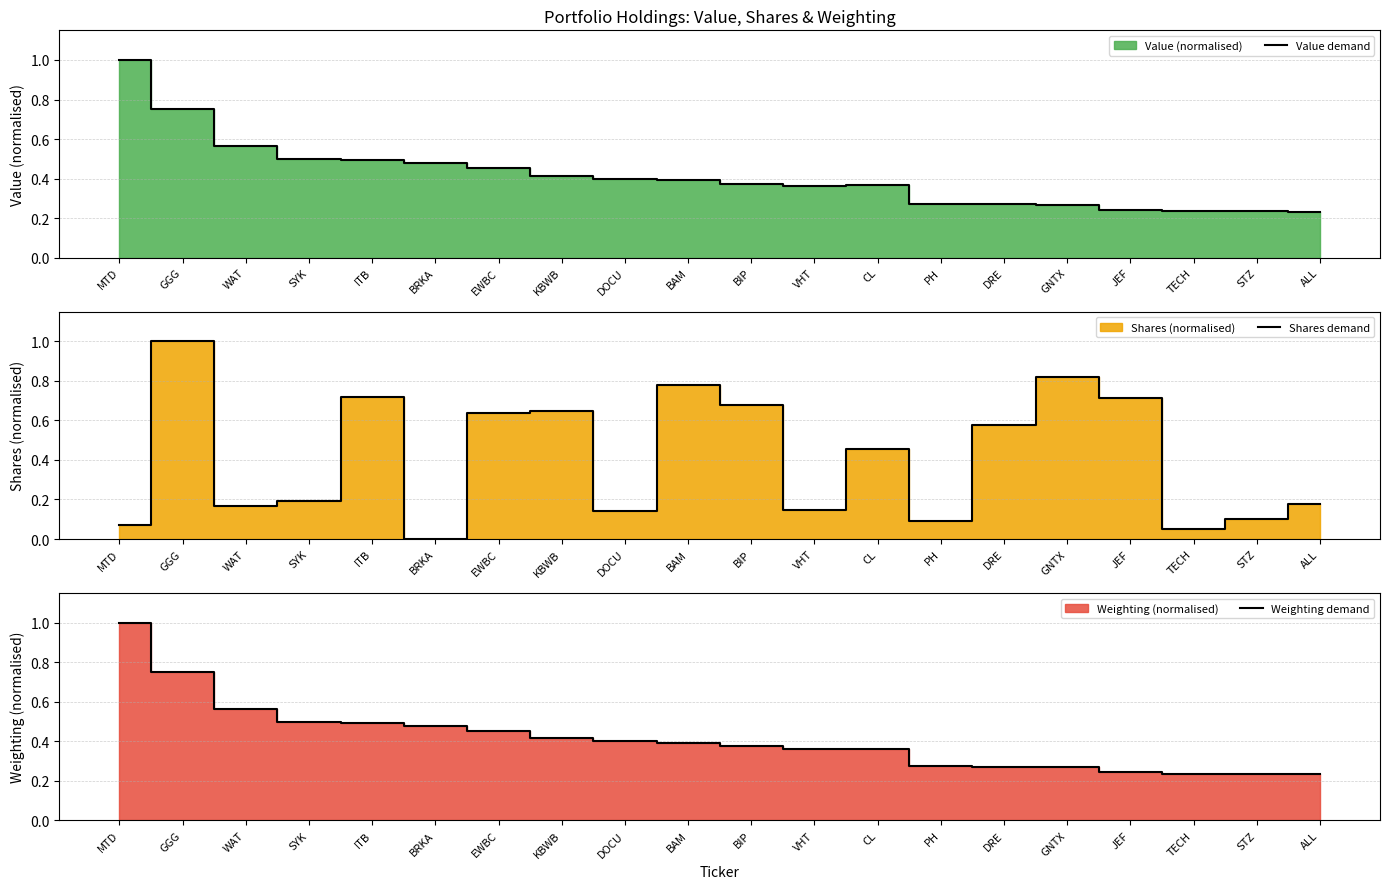

Reading left to right, what are all the values shown in this chart?

Value demand: 1.0	0.8	0.6	0.5	0.5	0.5	0.5	0.4	0.4	0.4	0.4	0.4	0.4	0.3	0.3	0.3	0.2	0.2	0.2	0.2
Shares demand: 0.1	1.0	0.2	0.2	0.7	0.0	0.6	0.6	0.1	0.8	0.7	0.1	0.5	0.1	0.6	0.8	0.7	0.1	0.1	0.2
Weighting demand: 1.0	0.7	0.6	0.5	0.5	0.5	0.5	0.4	0.4	0.4	0.4	0.4	0.4	0.3	0.3	0.3	0.2	0.2	0.2	0.2